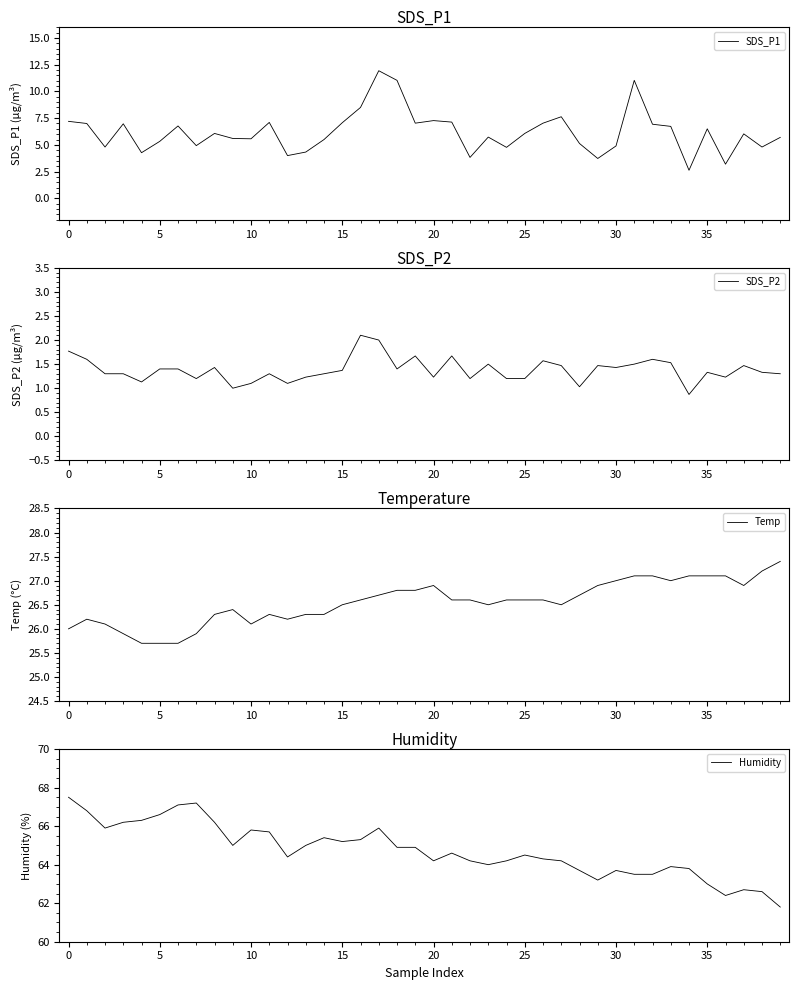

What is the approximate value of SDS_P1 at 34?

2.6